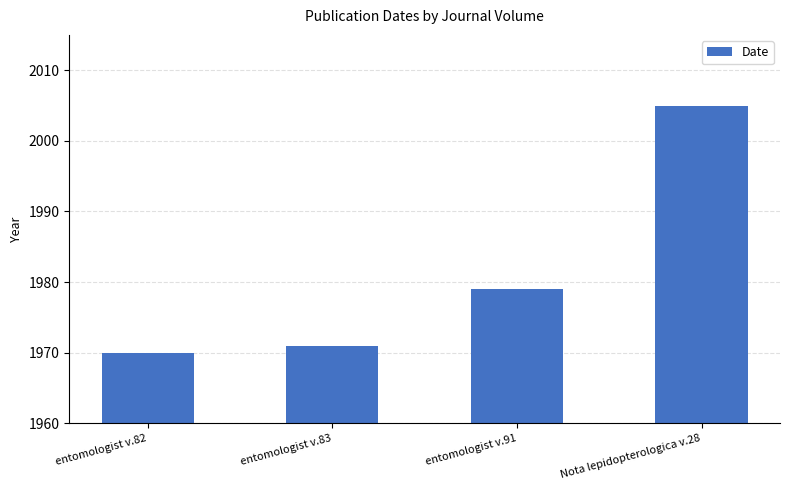

Which label corresponds to the smallest value in the chart?

entomologist v.82